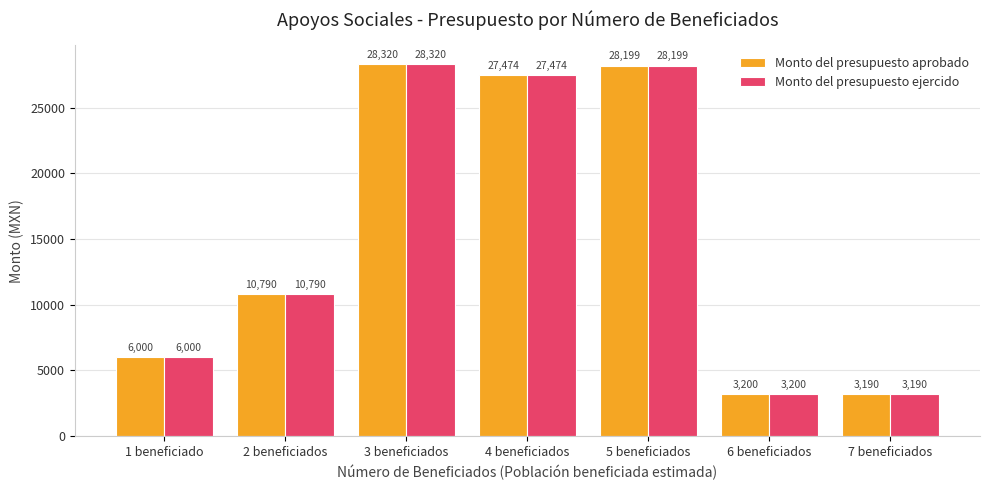

What is the sum of all Monto del presupuesto ejercido values?

107173